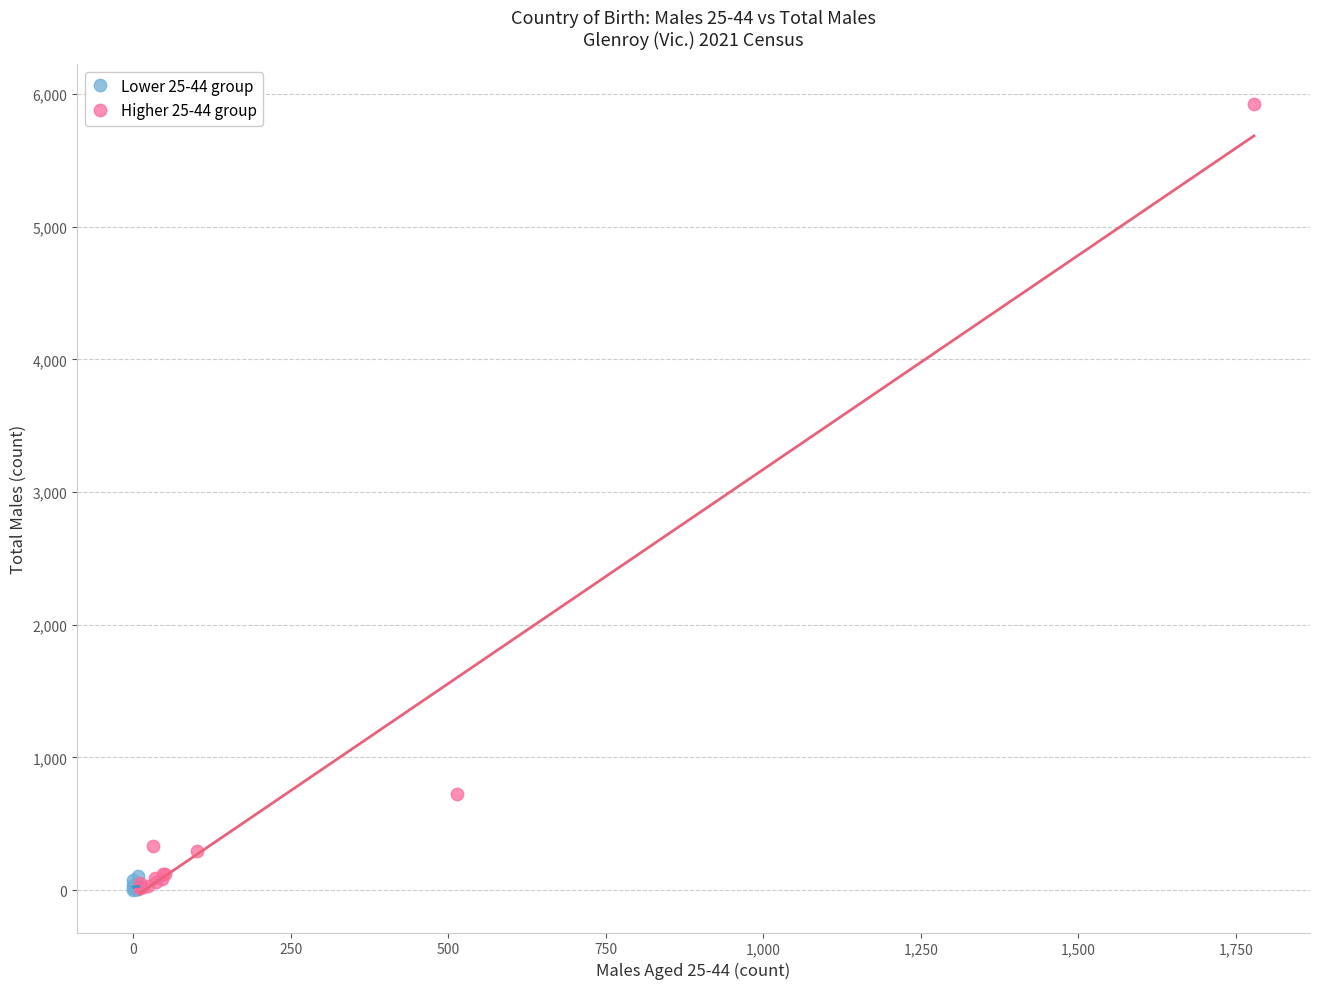

Which series reaches the maximum Y coordinate?

Higher 25-44 group